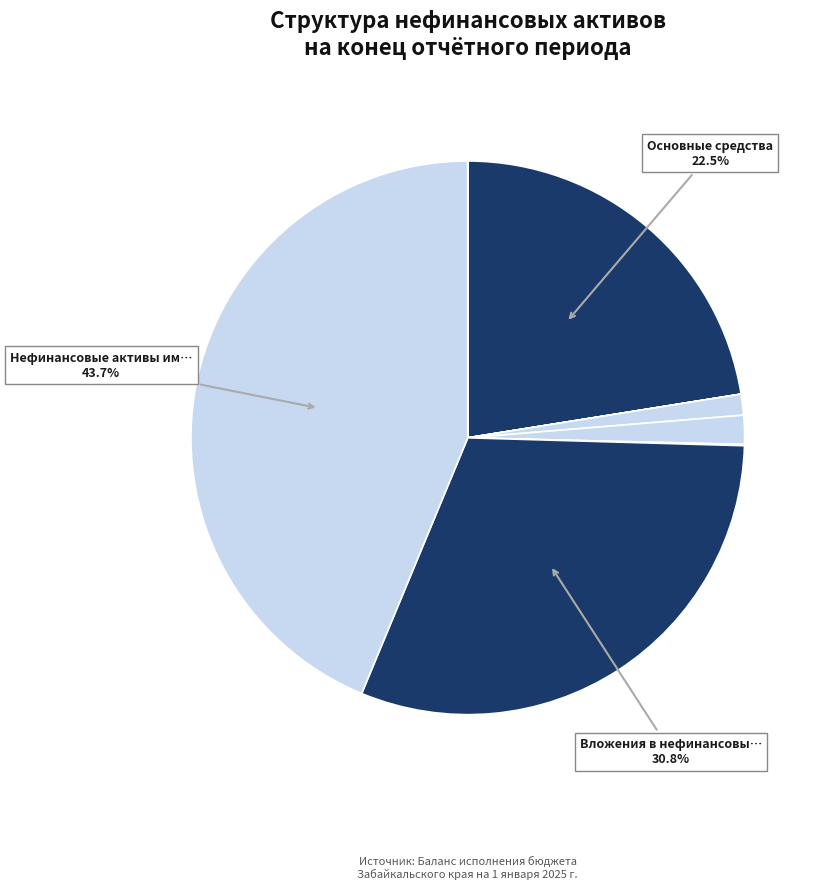

How many segments does this pie chart have?

8